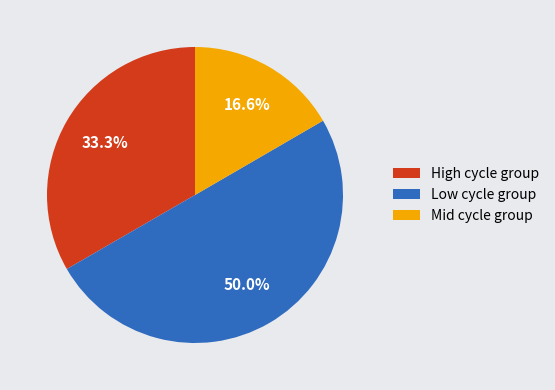

Which category accounts for the majority?

Low cycle group